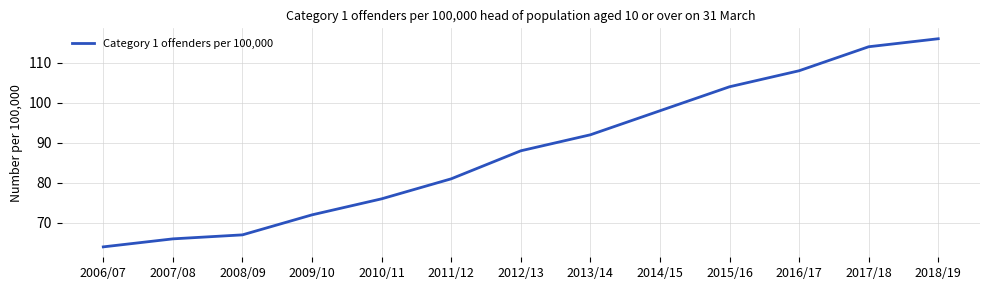

Reading right to left, transcribe all the data shown in this chart.

116	114	108	104	98	92	88	81	76	72	67	66	64